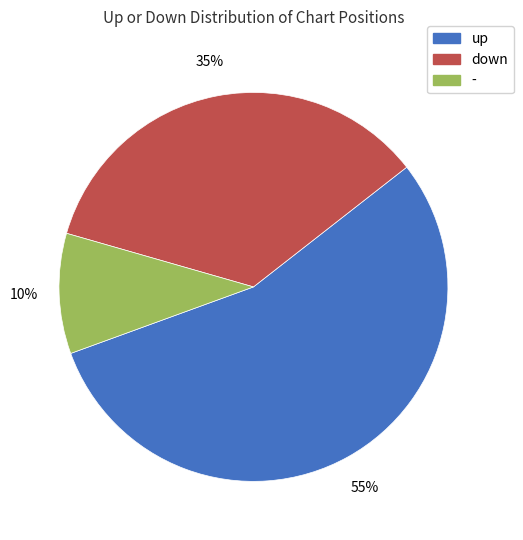

Which has a higher value, up or down?

up